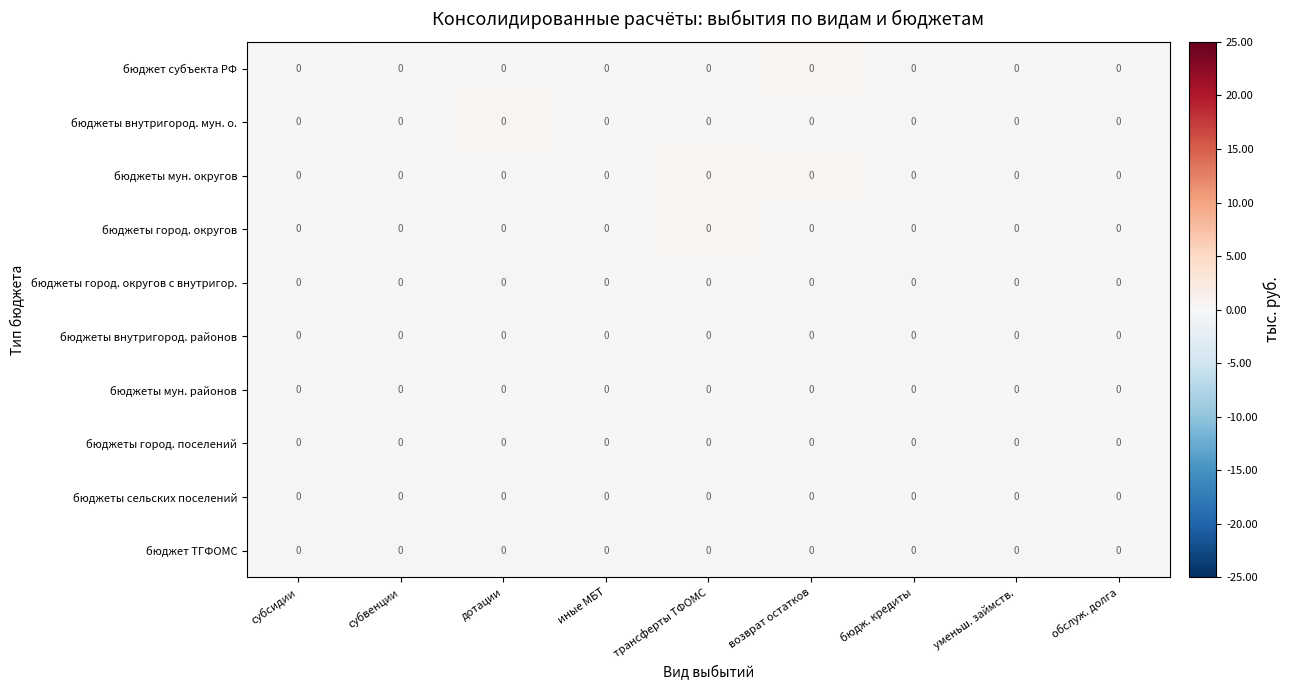

At which label does бюджеты город. поселений reach its minimum?

возврат остатков